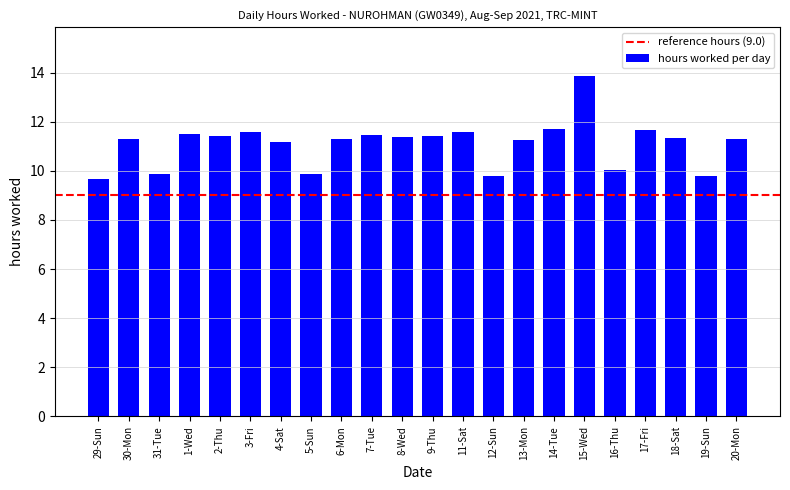

Read the value at 19-Sun.

9.8